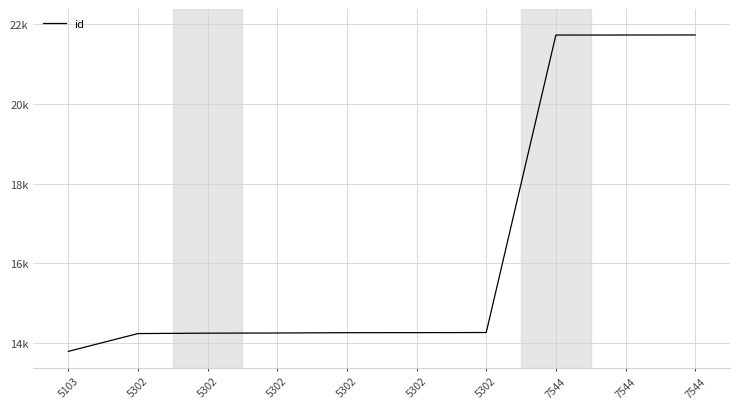

Does the chart display data point markers on the line(s)?

No